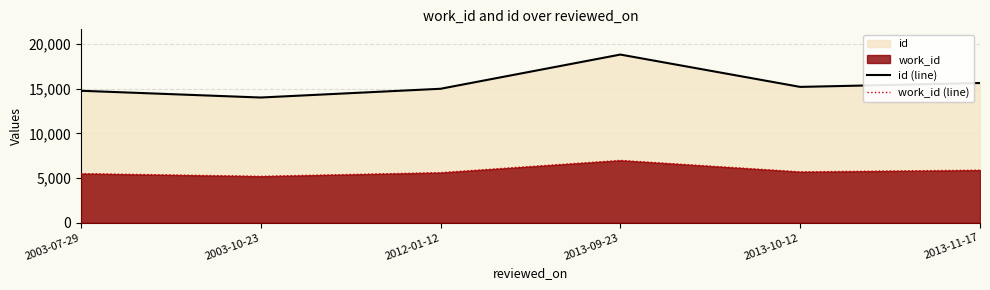

In id (line), how many points are lower than both neighbors (excluding endpoints)?

2